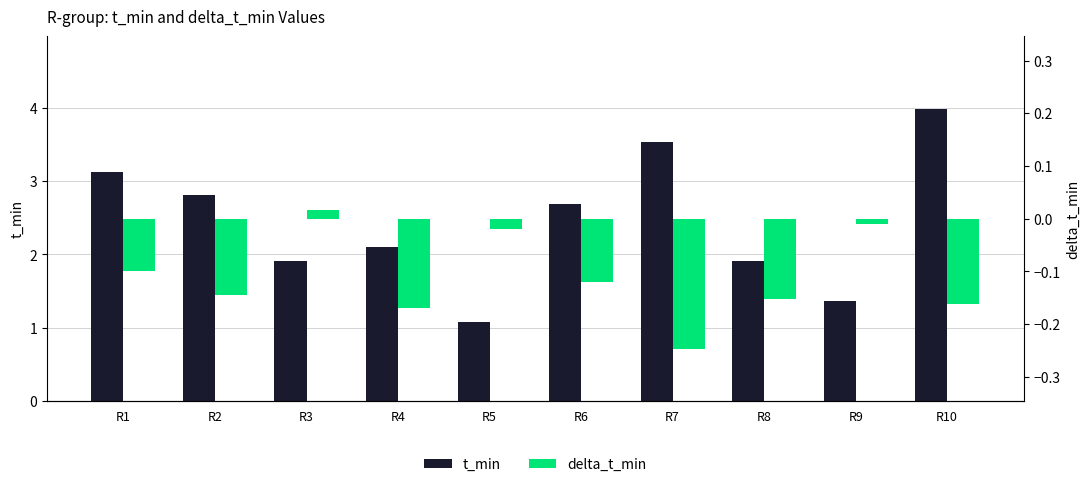

Rank the categories by delta_t_min value from lowest to highest.

R7, R4, R10, R8, R2, R6, R1, R5, R9, R3